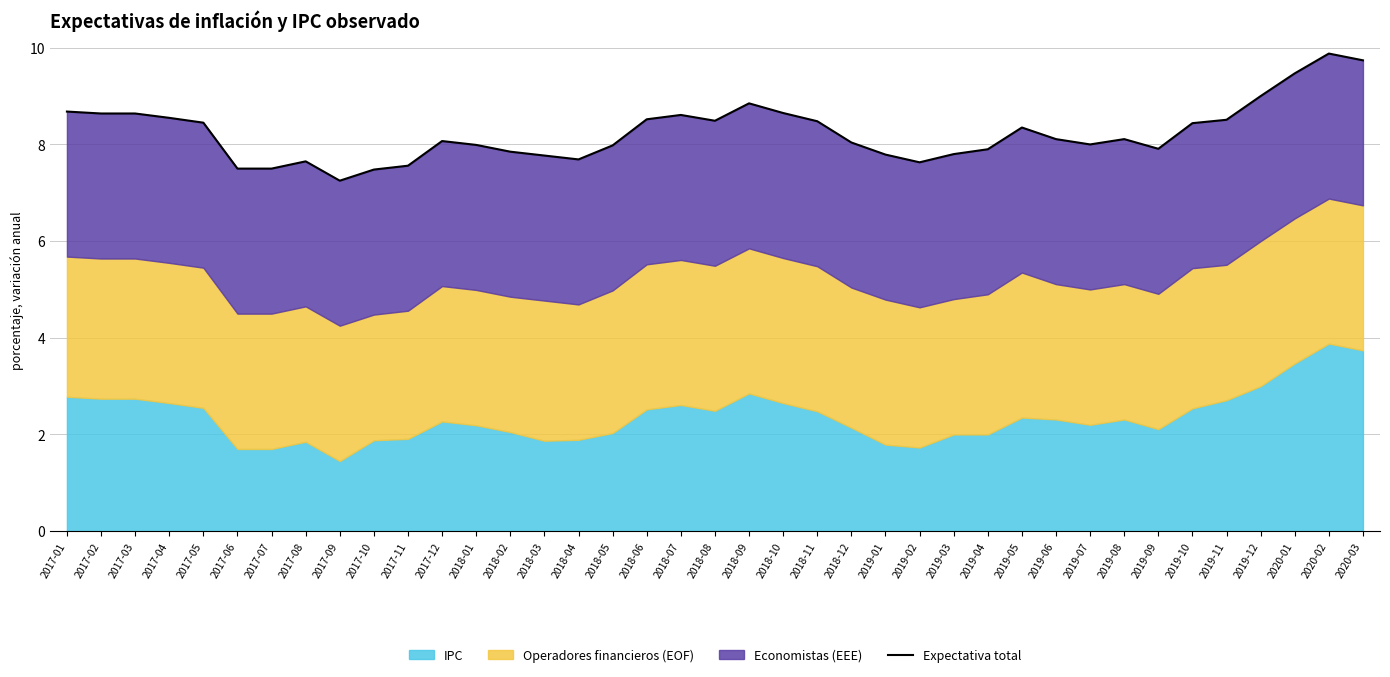

At which category does the data reach its first local peak?

2017-08